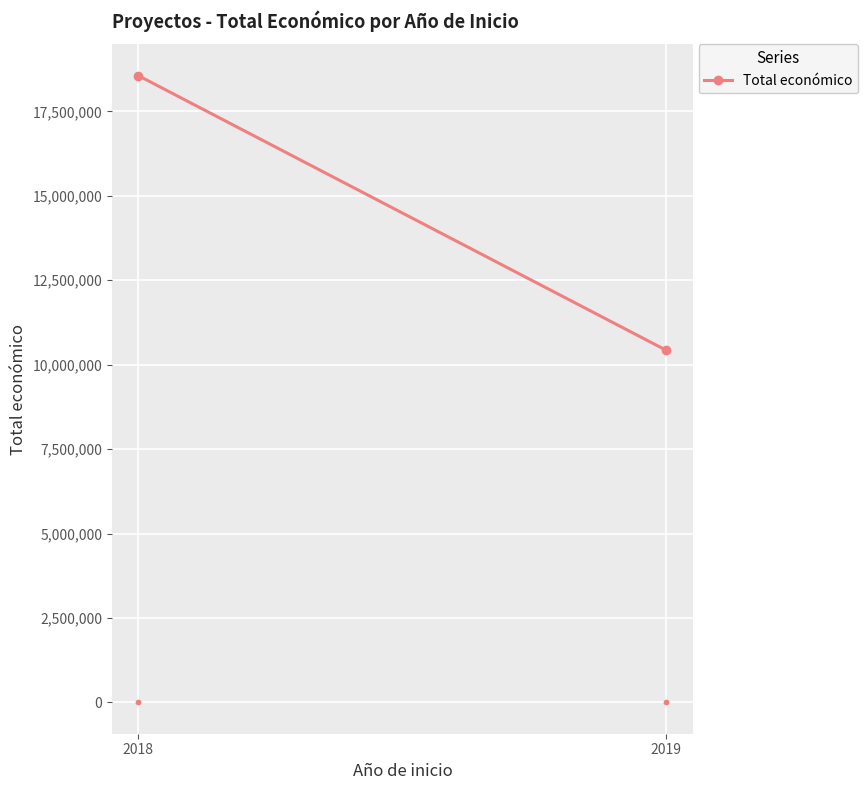

Which has a higher value, 2018 or 2019?

2018